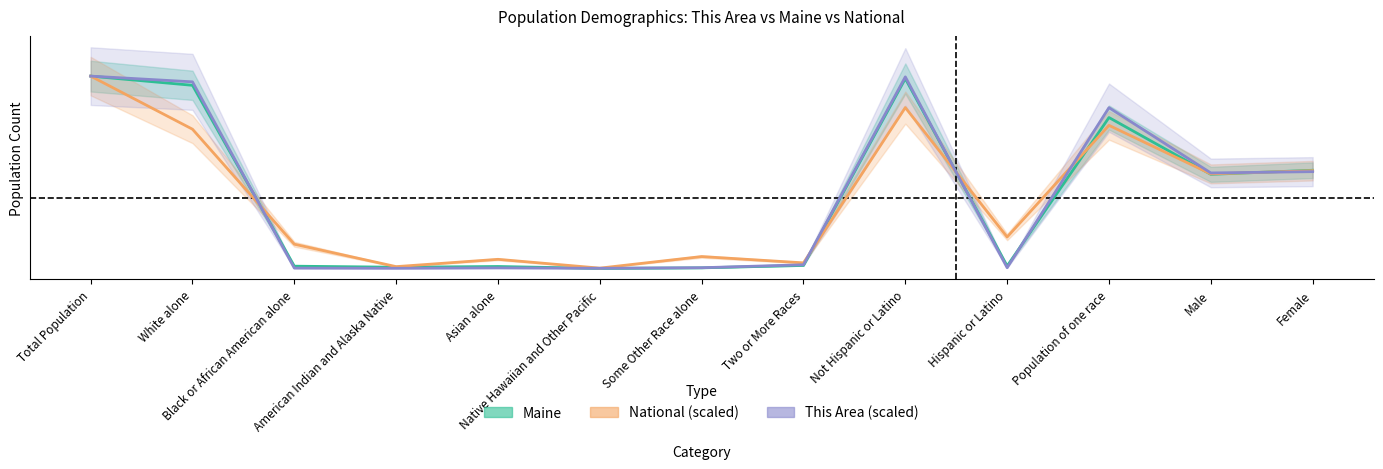

What is the difference between the maximum and minimum values in the This Area (scaled) series?

1327087.4